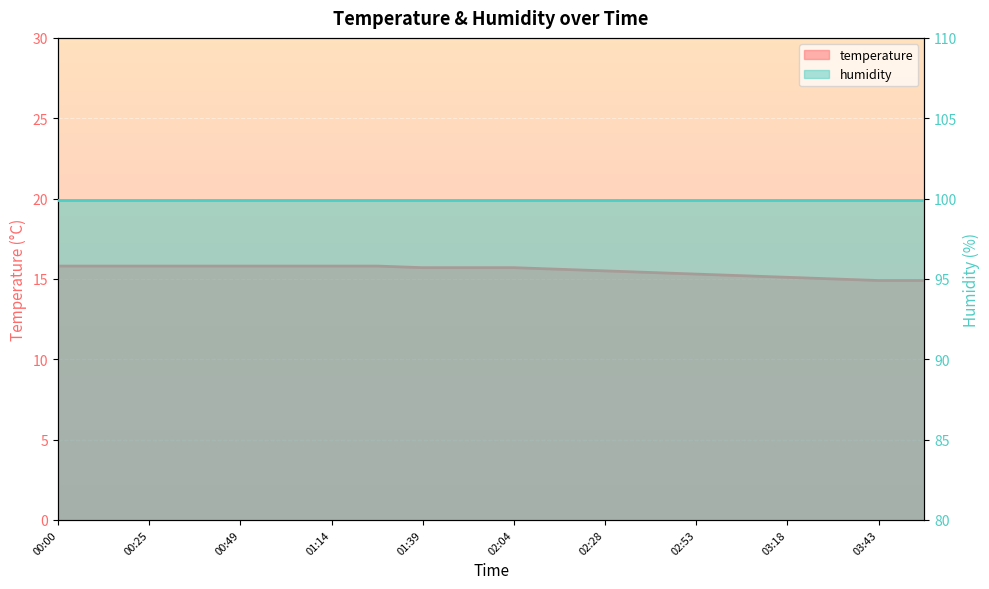

At which label is the value closest to 15?

03:30